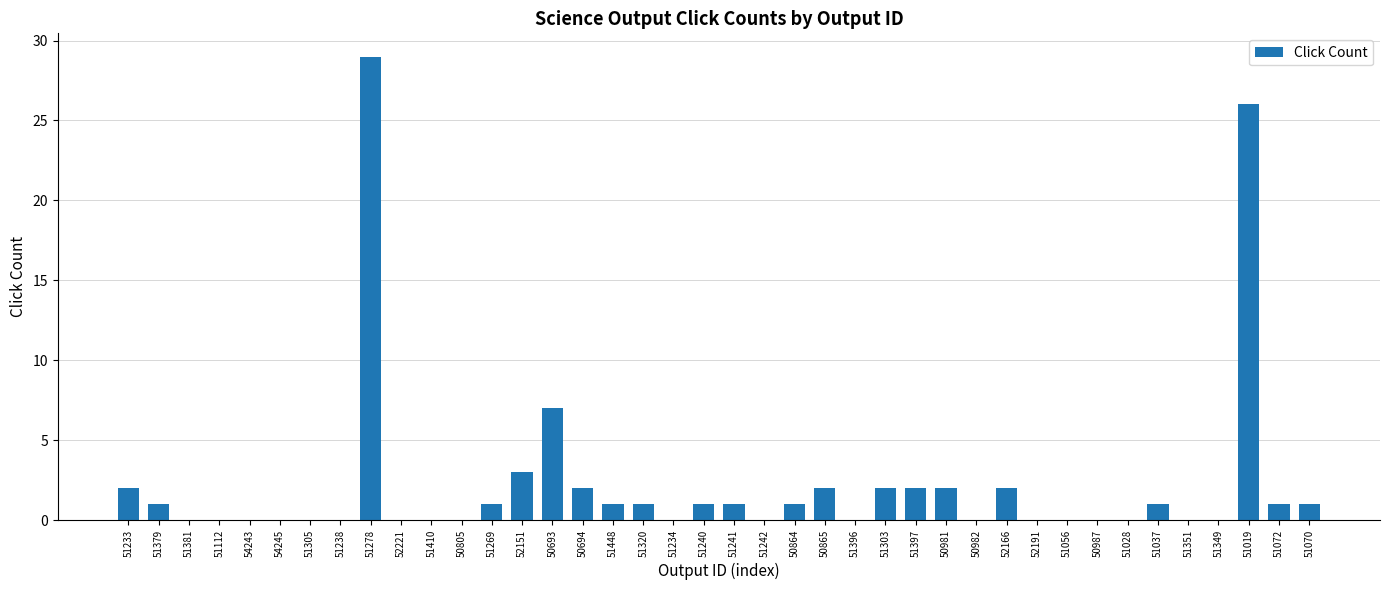

What is the change in value from 52221 to 52151?

+3